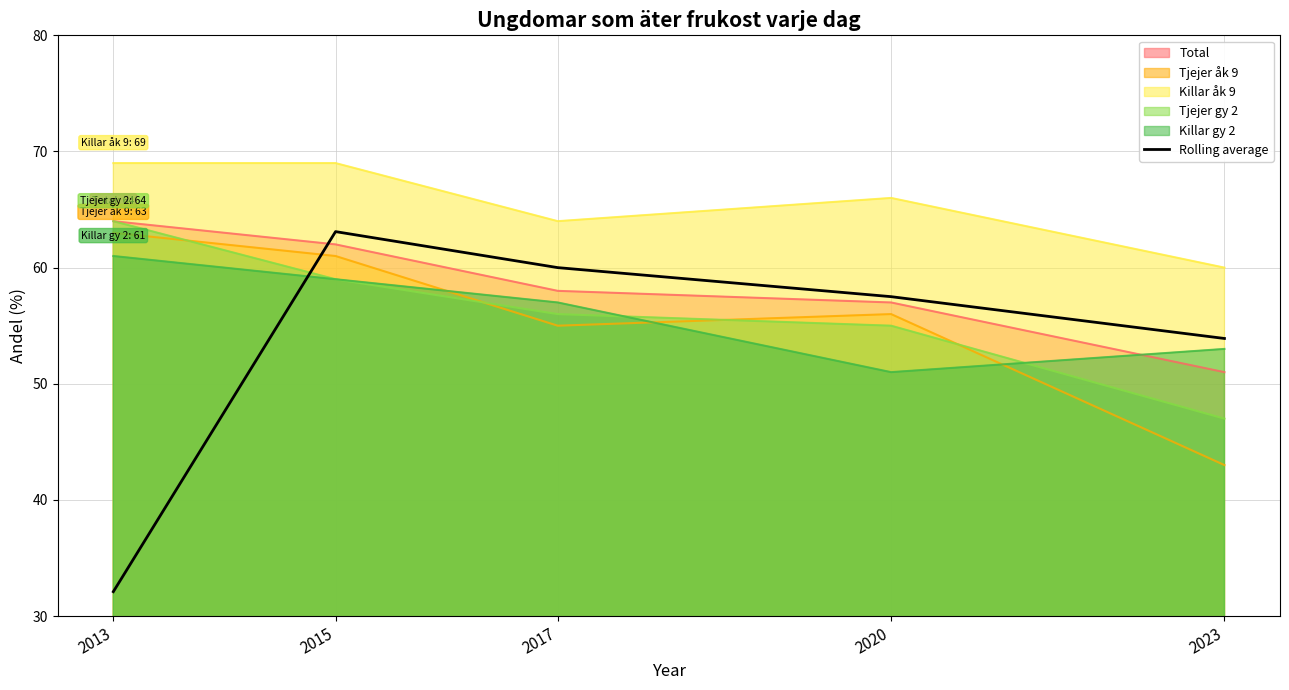

How many interior local peaks (higher than both neighbors) does the data have?

1